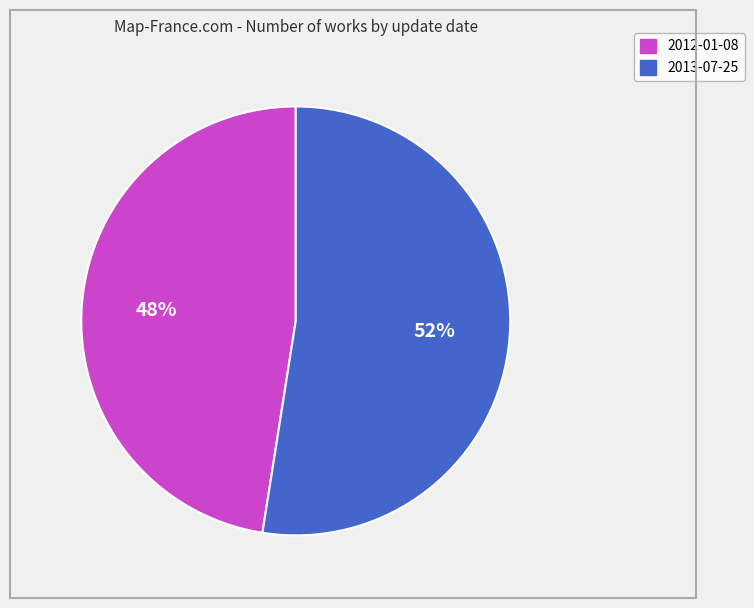

To the nearest percent, what portion does 2013-07-25 represent?

52%